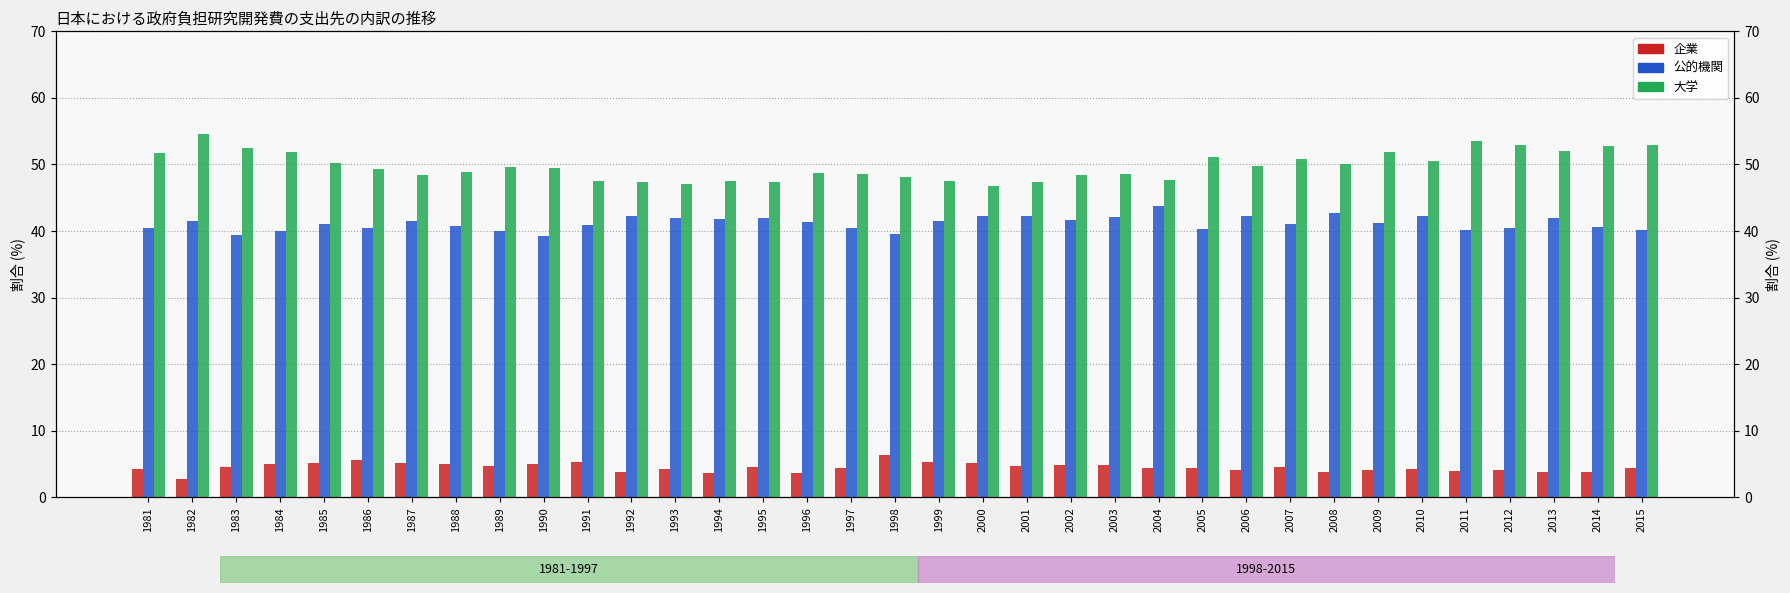

What is the average value of the 大学 series?

49.8